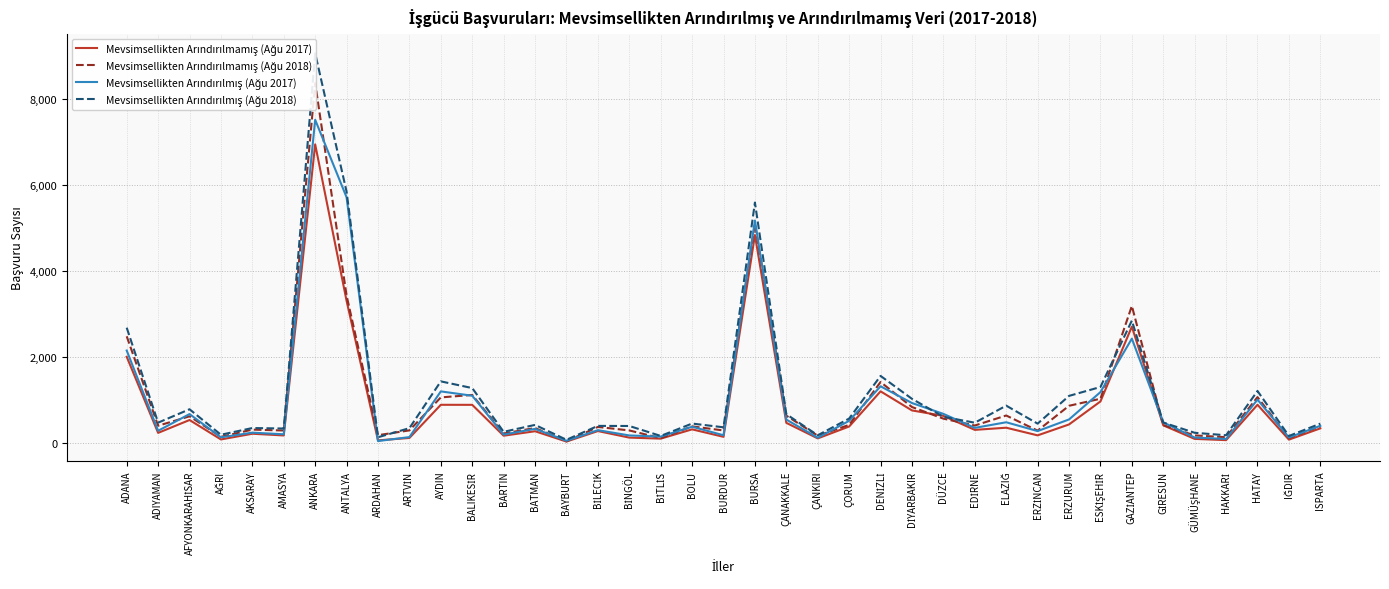

After their last crossing, which series has the higher values: Mevsimsellikten Arındırılmış (Ağu 2018) or Mevsimsellikten Arındırılmış (Ağu 2017)?

Mevsimsellikten Arındırılmış (Ağu 2018)